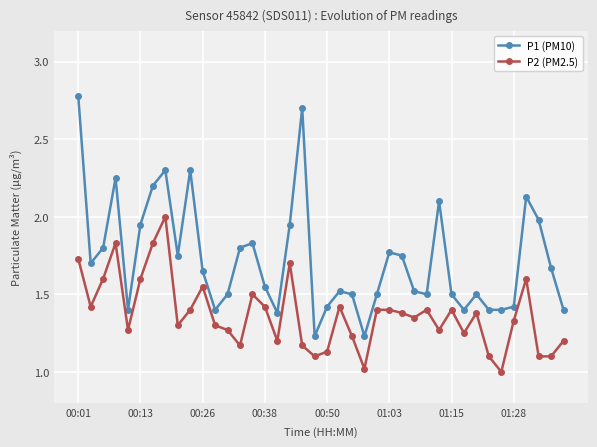

What are all the series names shown in the legend?

P1 (PM10), P2 (PM2.5)